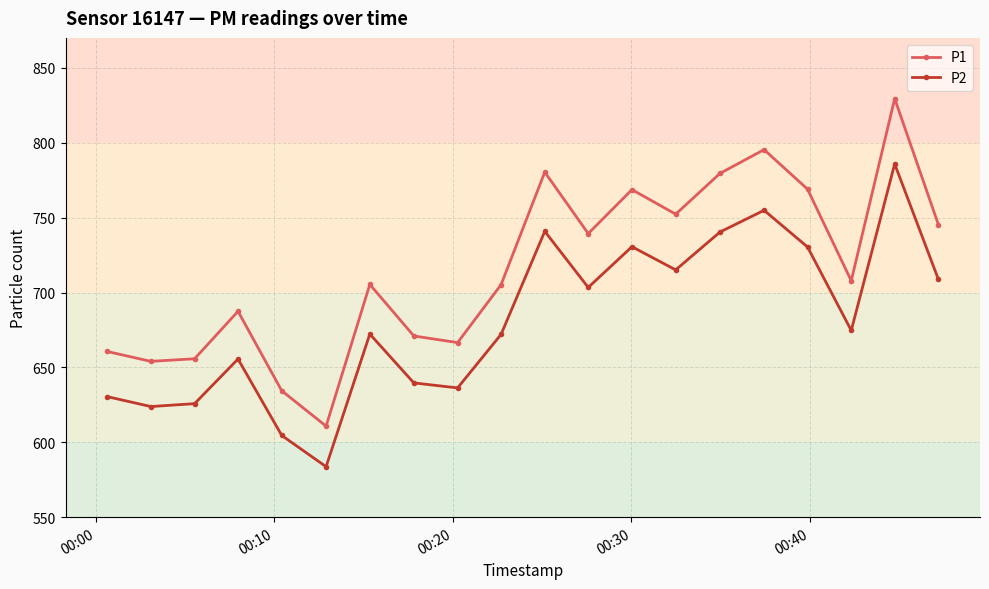

What is the average value of the P2 series?

681.4